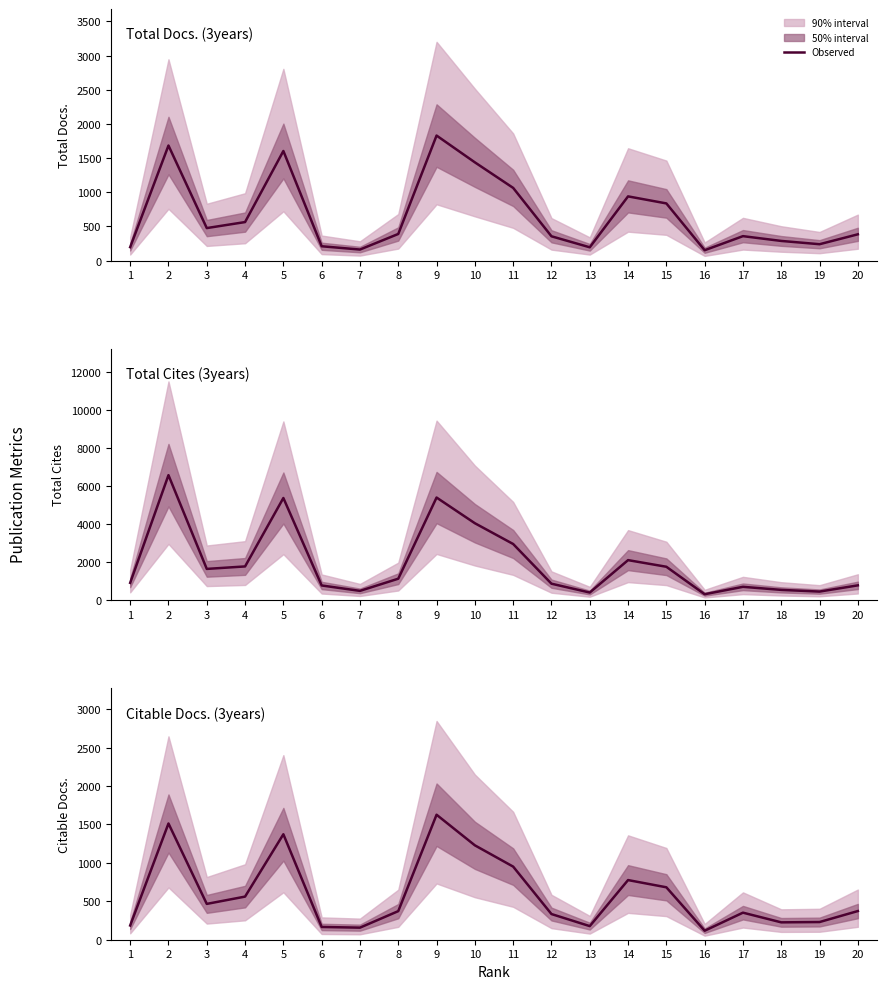

Reading left to right, transcribe all the data shown in this chart.

Total Docs. (3years): 196	1683	475	563	1603	209	161	389	1829	1437	1063	355	194	939	836	151	357	287	239	384
Total Cites (3years): 908	6561	1639	1769	5361	770	486	1125	5385	4037	2946	863	399	2100	1752	310	699	538	449	776
Citable Docs. (3years): 185	1512	466	561	1372	166	157	372	1626	1228	951	334	177	776	682	117	352	226	230	373